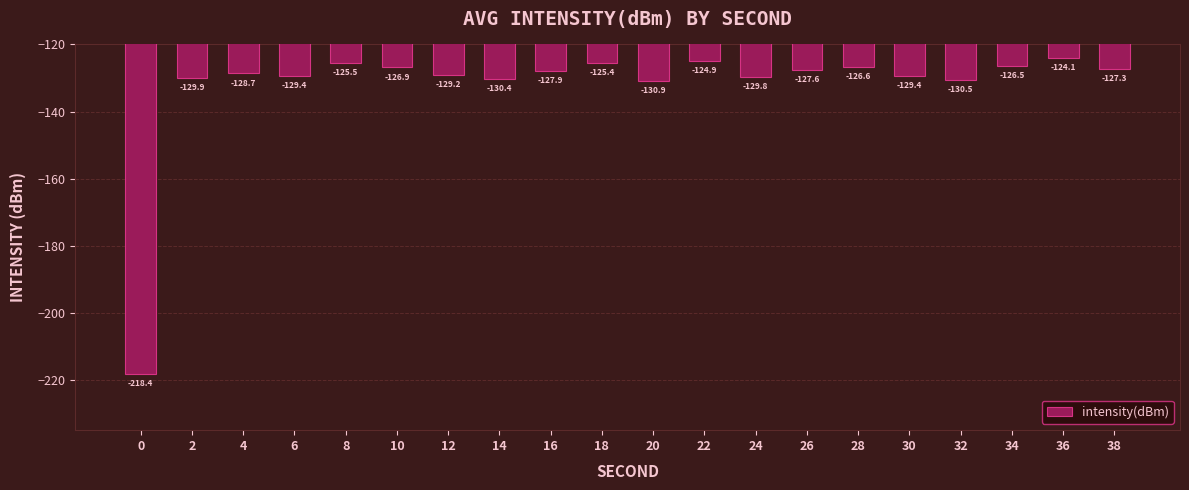

What is the value of the 20th bar from the left?

-127.3